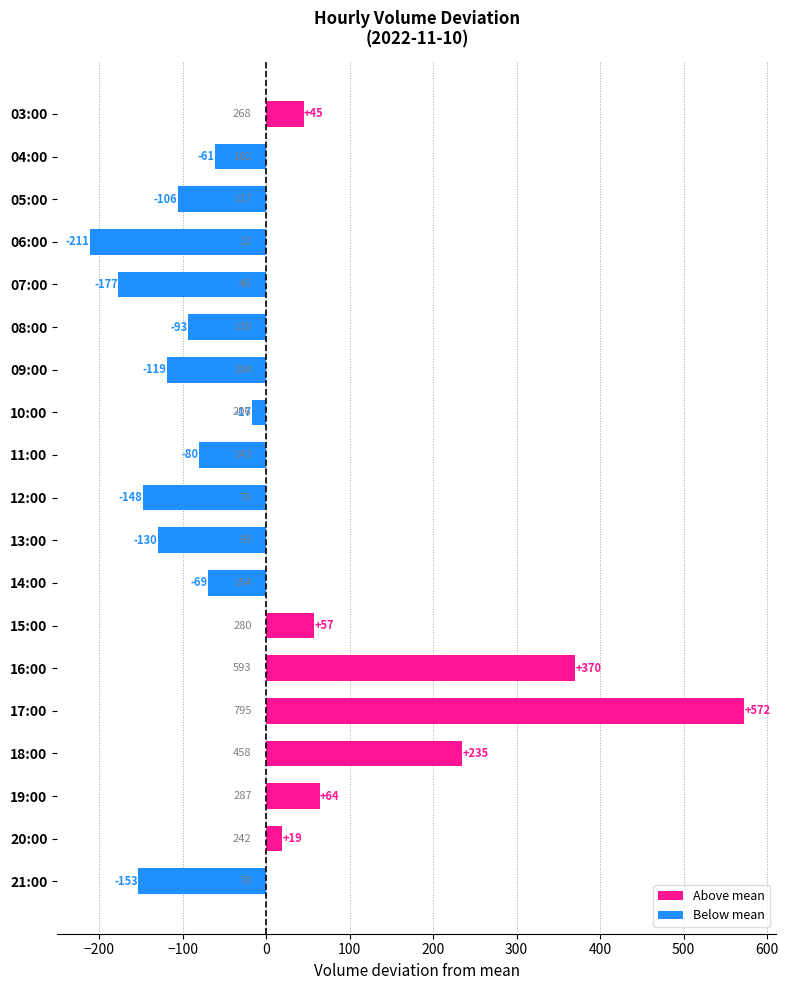

Are the bars grouped side by side (vs. stacked)?

No